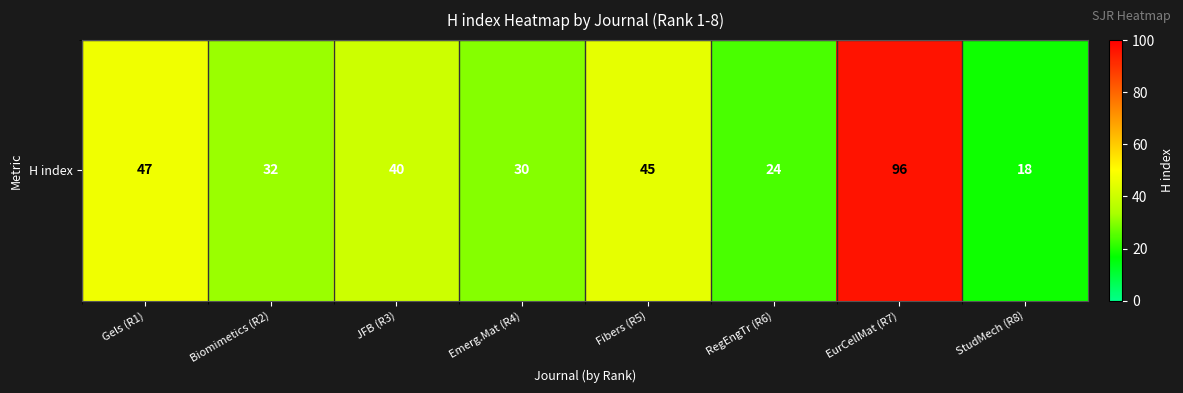

True or false: the data shows 6 at RegEngTr (R6).

False